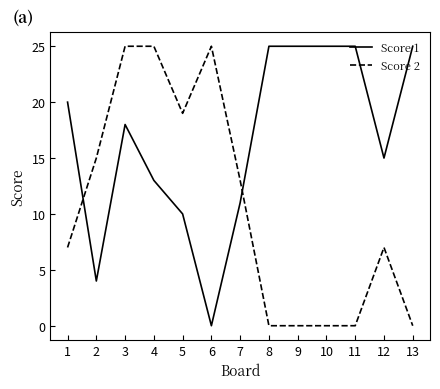

Which series ends up on top after the final intersection of Score 1 and Score 2?

Score 1